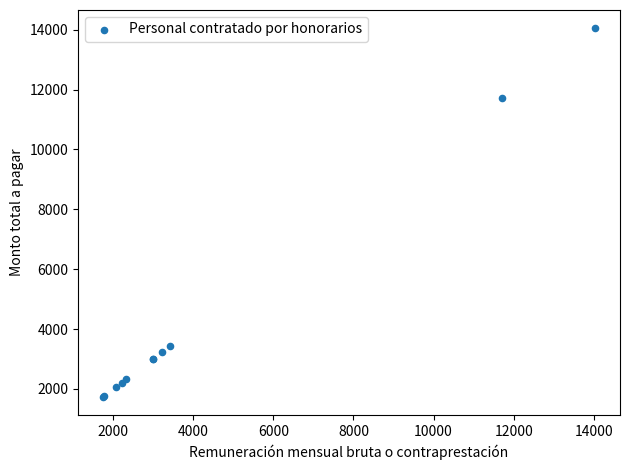

What Y value in the scatter plot is closest to 7889?

11700.0